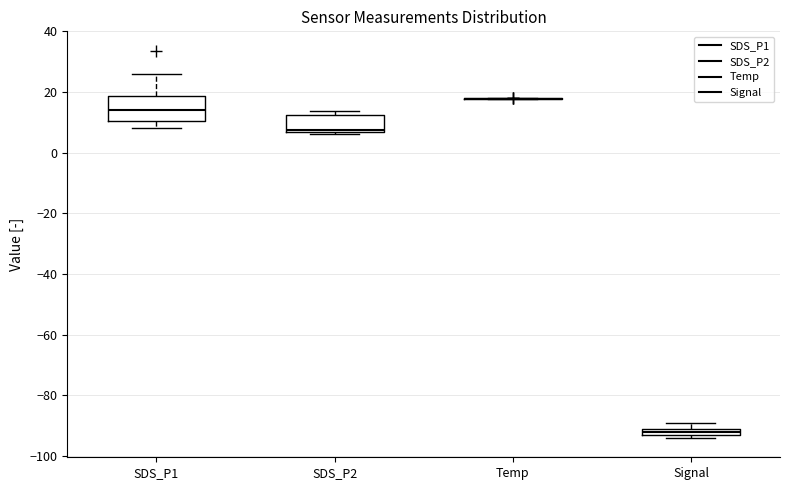

Comparing the boxes themselves (not the whiskers), which one is the tallest?

SDS_P1